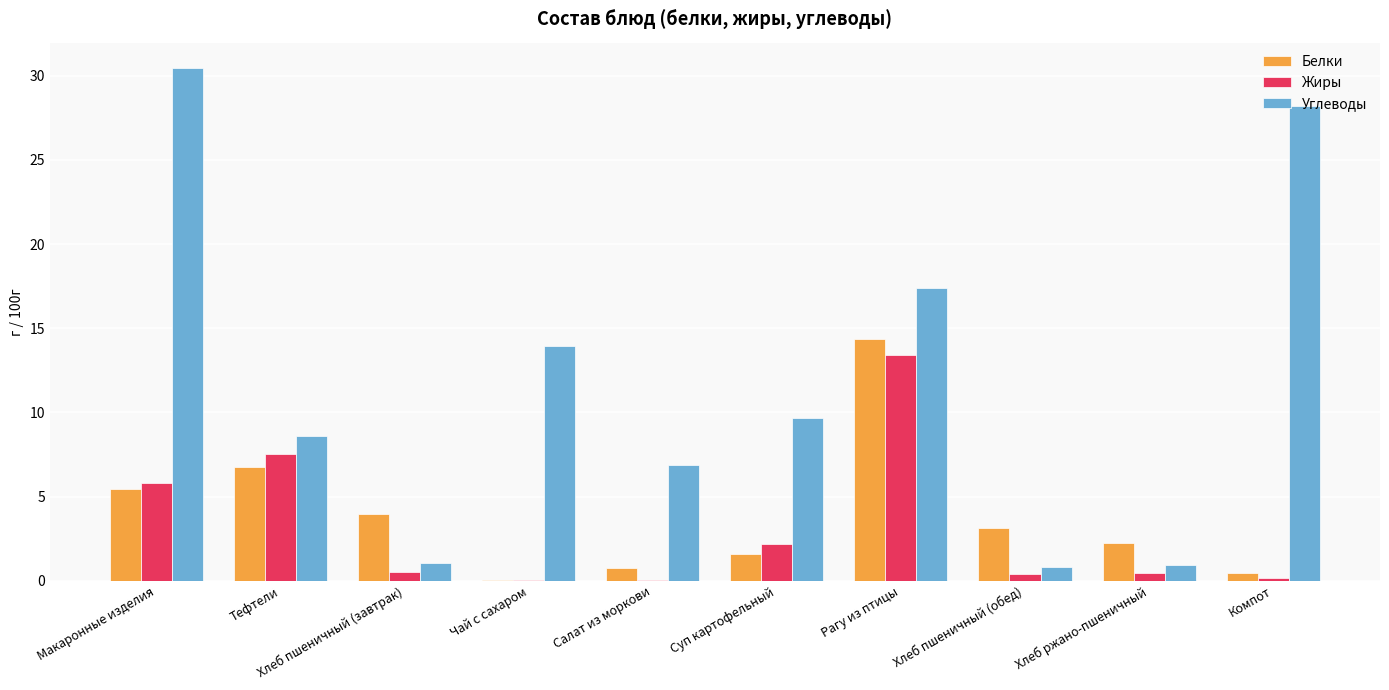

What are all the series names shown in the legend?

Белки, Жиры, Углеводы